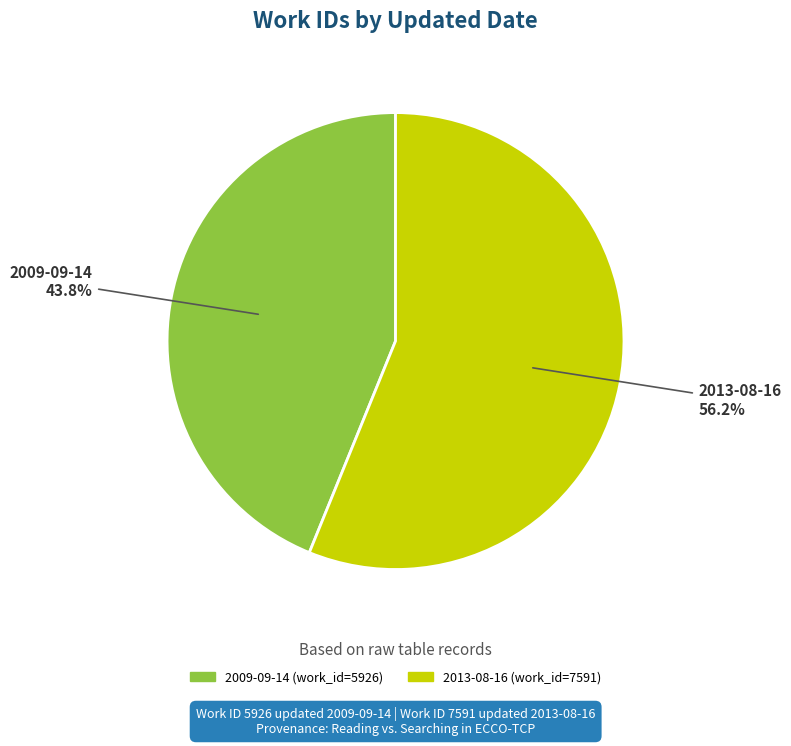

To the nearest percent, what is the average slice percentage?

50%